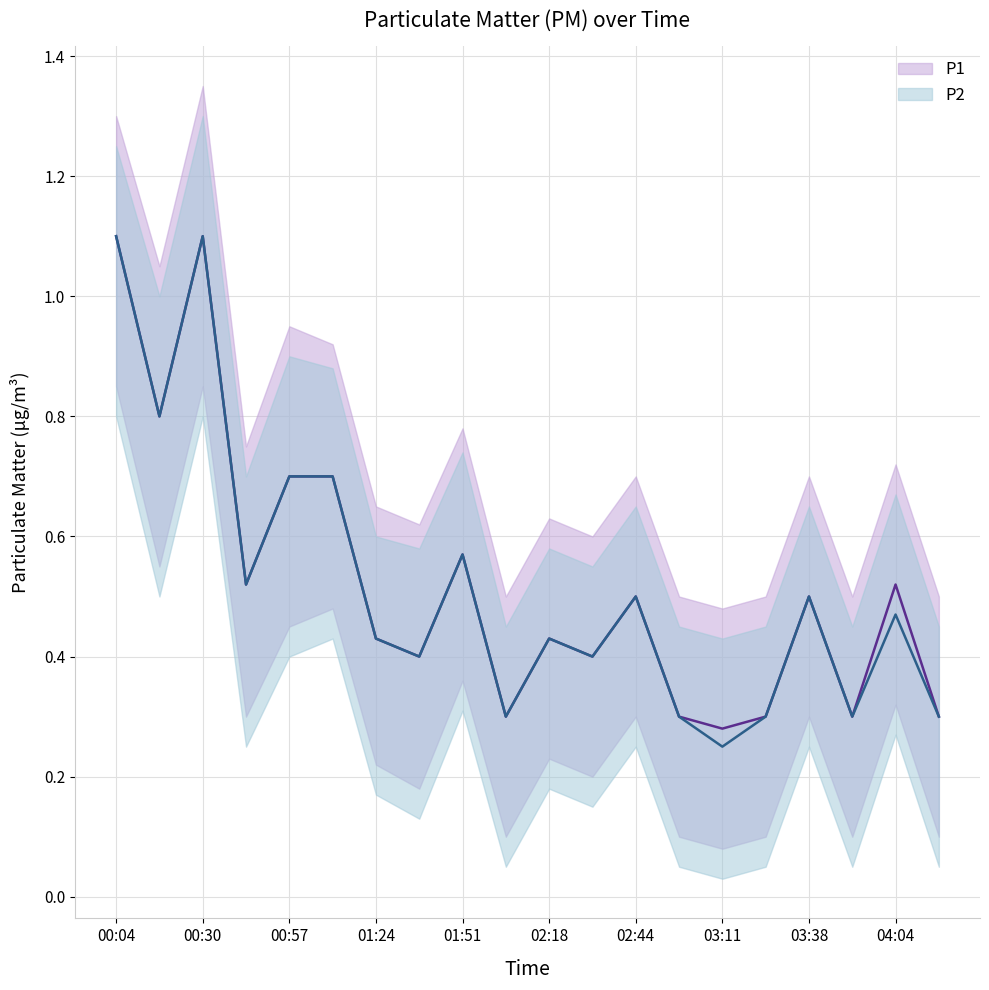

What value does the P1 series have at 15?

0.3